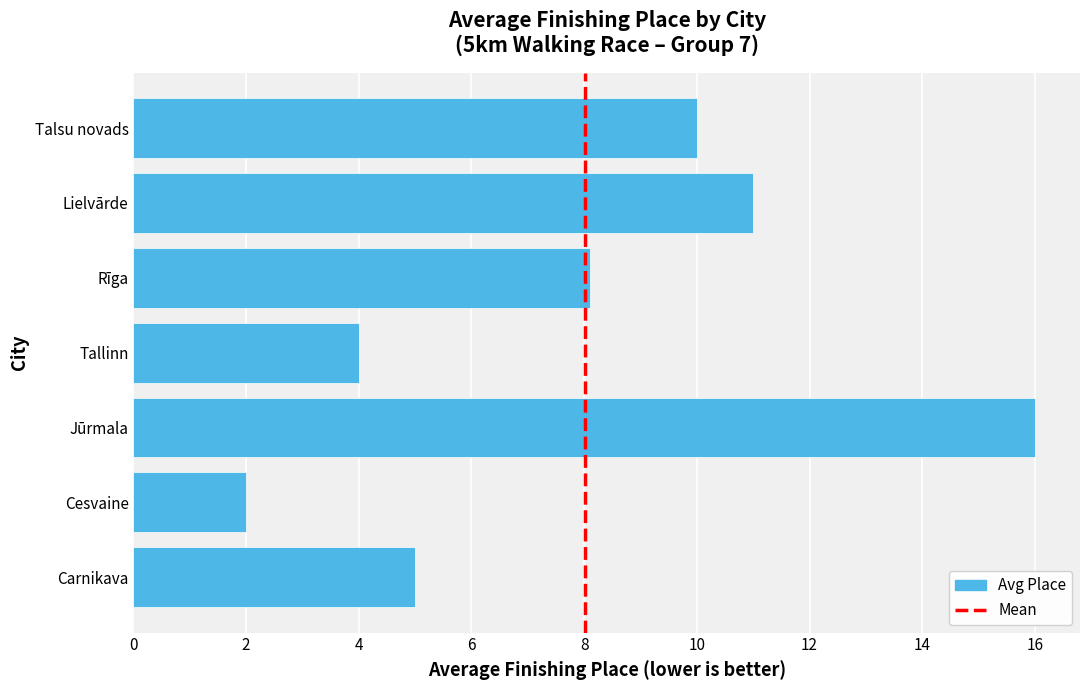

The value at Tallinn is 4.0. True or false?

True